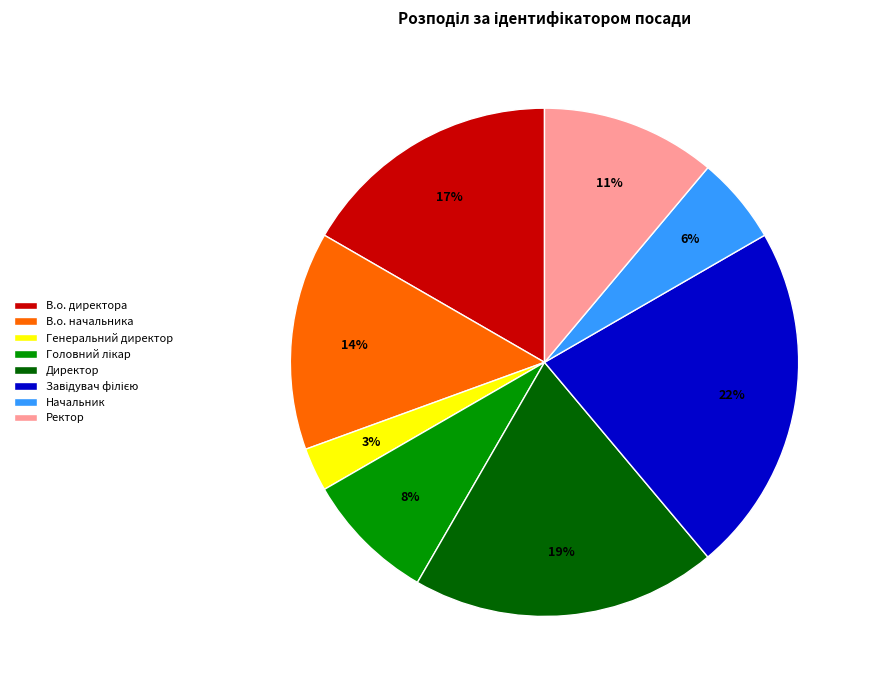

The Начальник slice represents 1% of the pie. True or false?

False